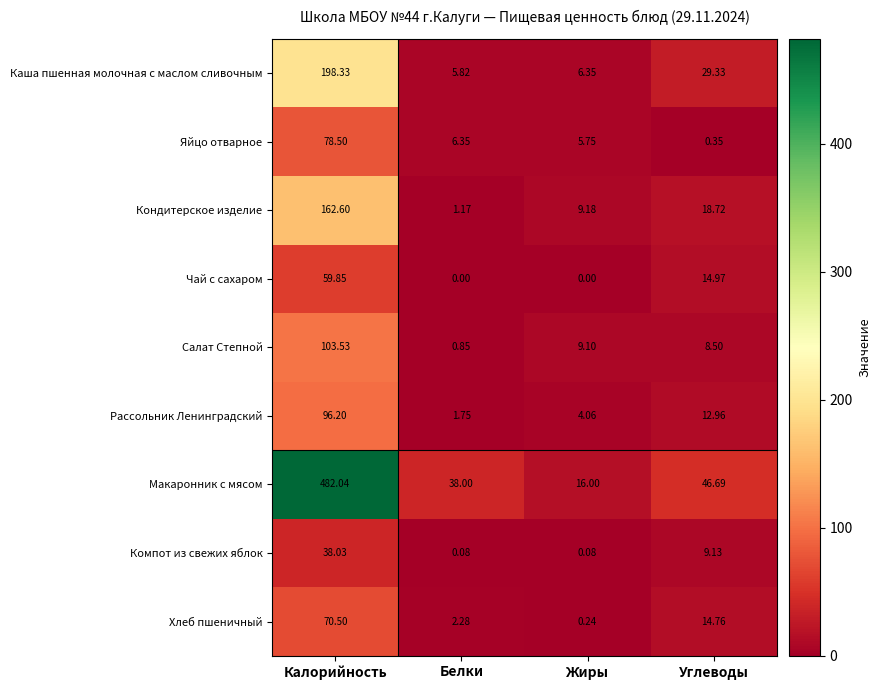

Which series has the largest range (max minus min)?

Макаронник с мясом